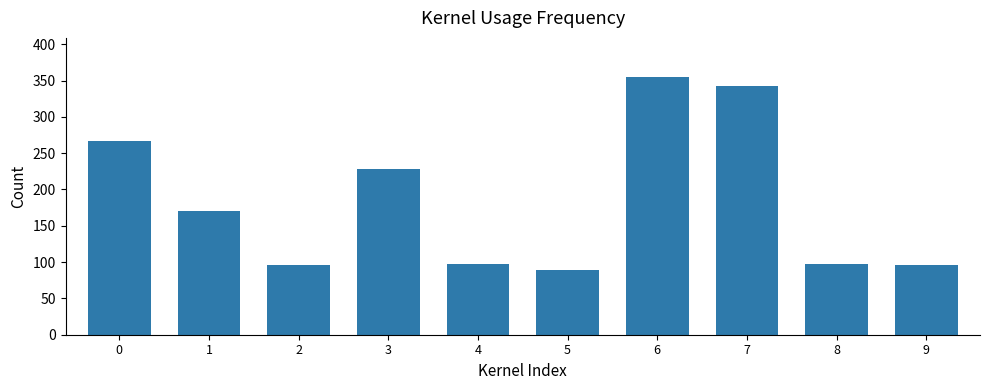

How many series are shown in this chart?

1